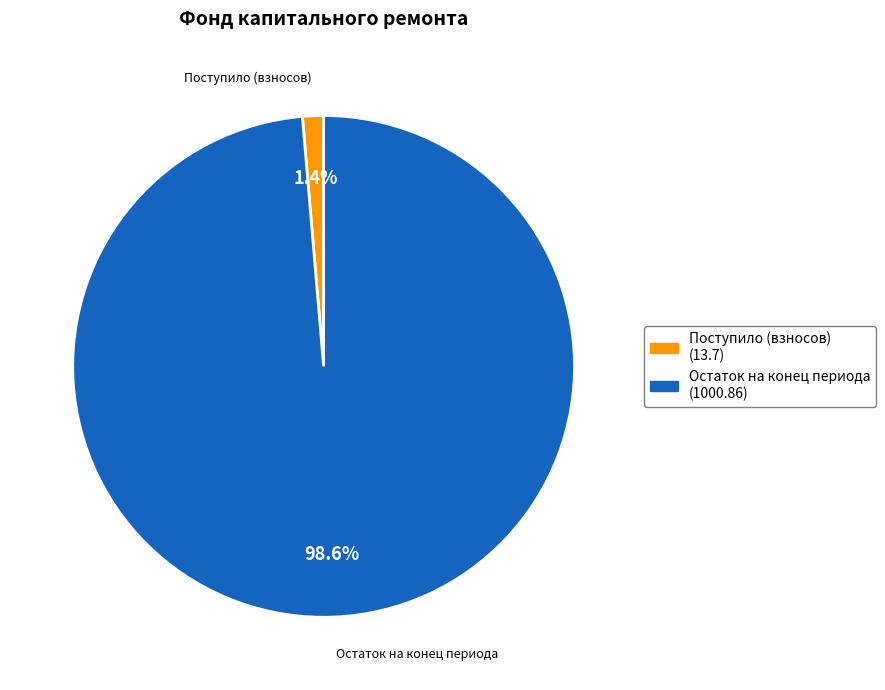

Is there a majority slice in this chart?

Yes